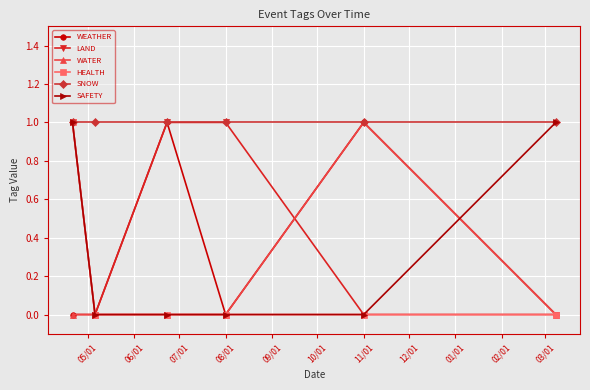

What is the value of the WEATHER point at the 5th from the left?

1